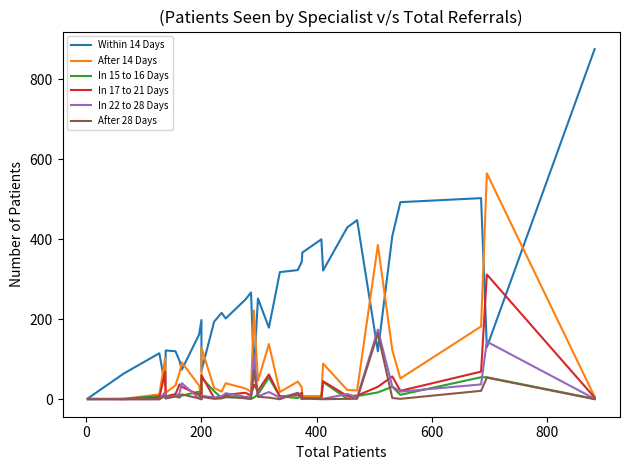

In In 17 to 21 Days, how many points are lower than both neighbors (excluding endpoints)?

9